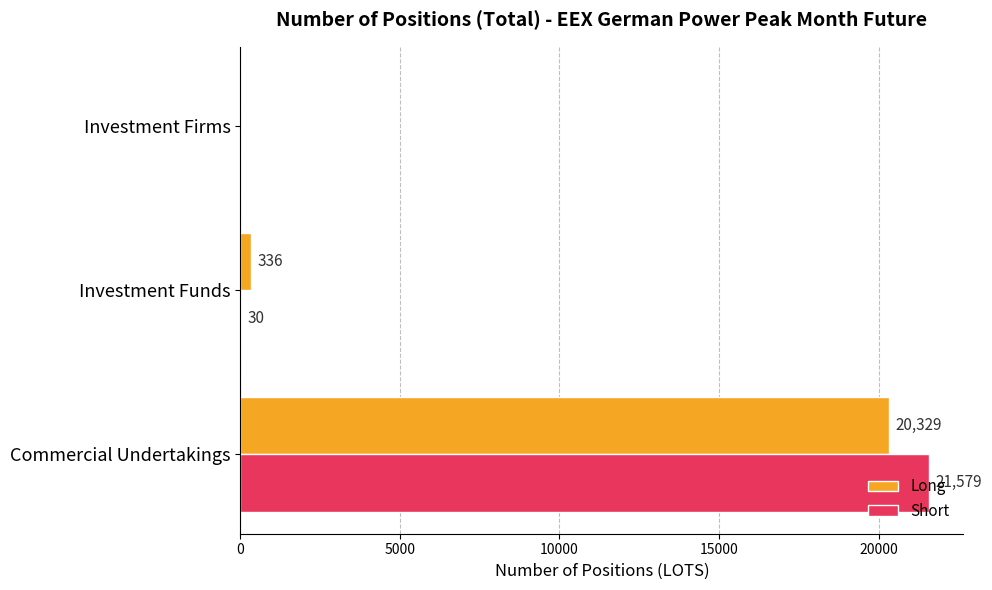

Count the number of data series in this chart.

2